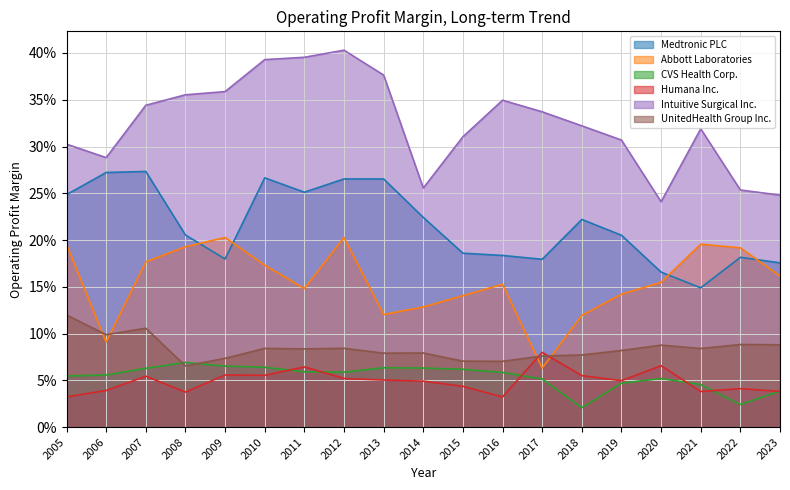

Rank the categories by Humana Inc. value from lowest to highest.

2016, 2005, 2008, 2021, 2023, 2006, 2022, 2015, 2014, 2019, 2013, 2012, 2007, 2018, 2010, 2009, 2011, 2020, 2017